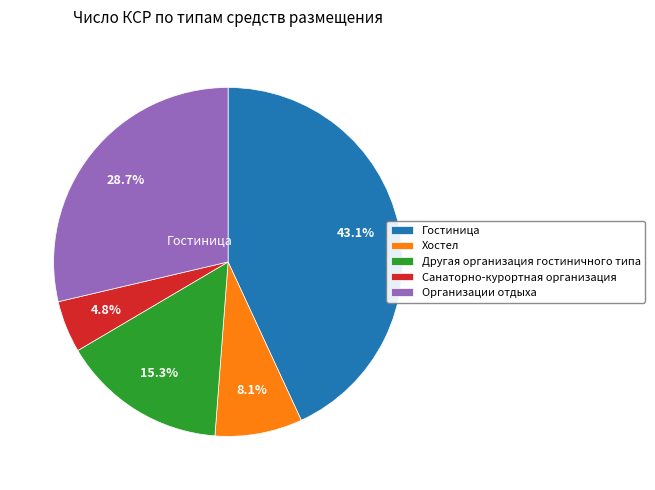

Combined, do Другая организация гостиничного типа and Организации отдыха account for over 50%?

No